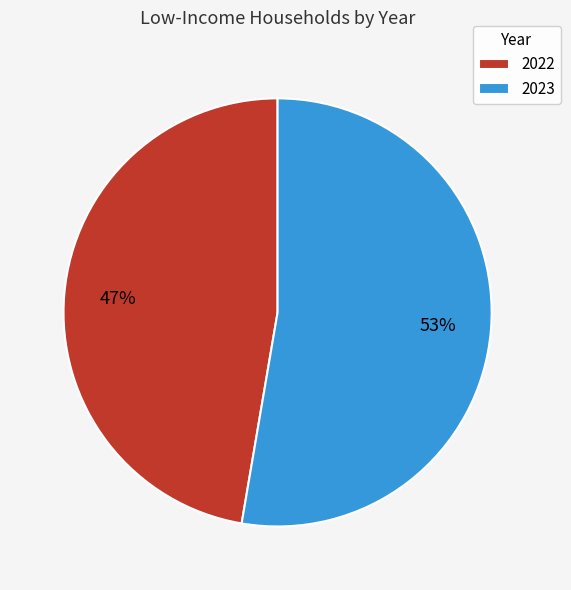

Which slice is the smallest?

2022